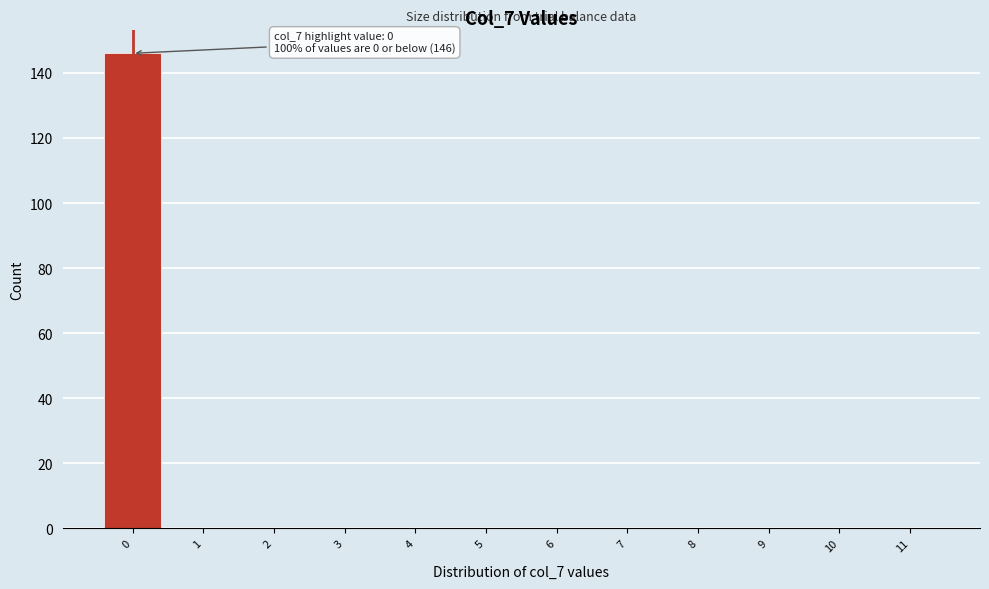

Reading right to left, extract all data points from this chart.

11=0	10=0	9=0	8=0	7=0	6=0	5=0	4=0	3=0	2=0	1=0	0=146